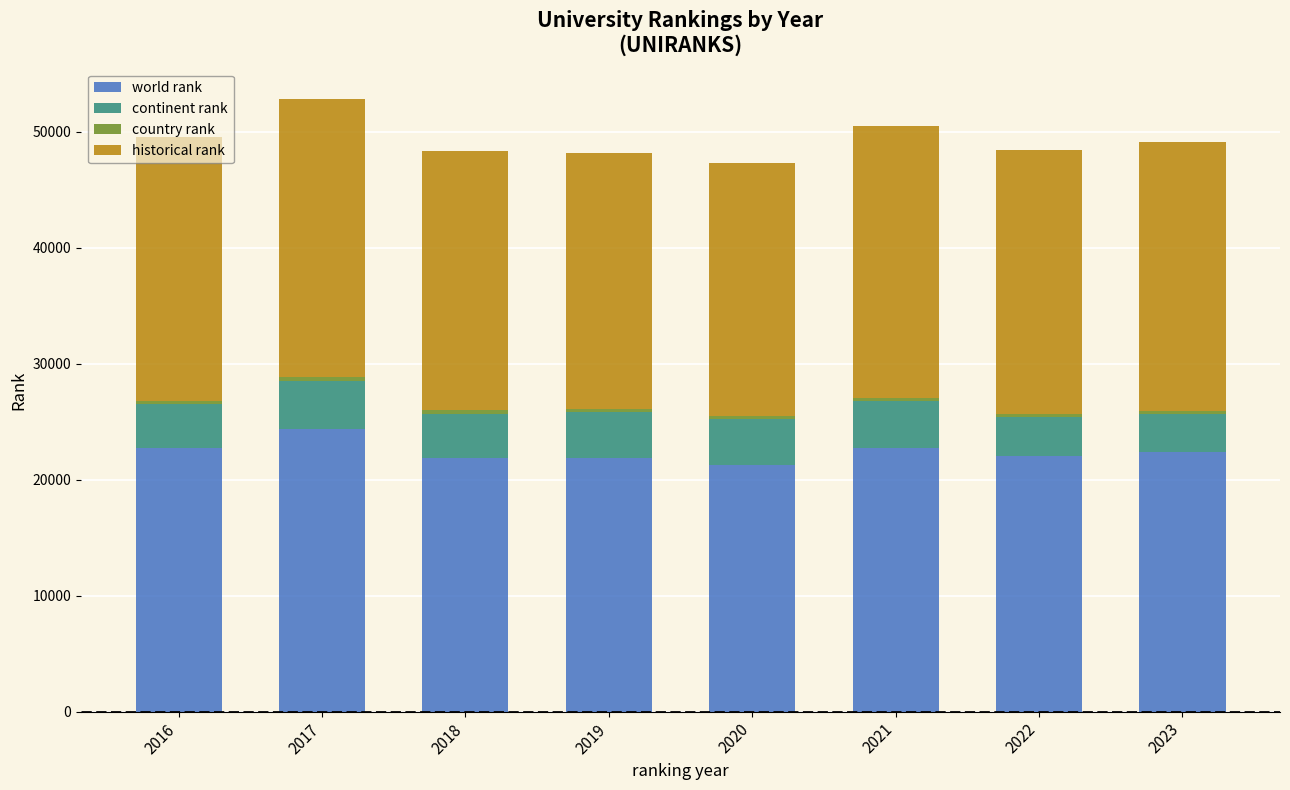

What is the difference between the maximum and minimum values in the world rank series?

3050.0